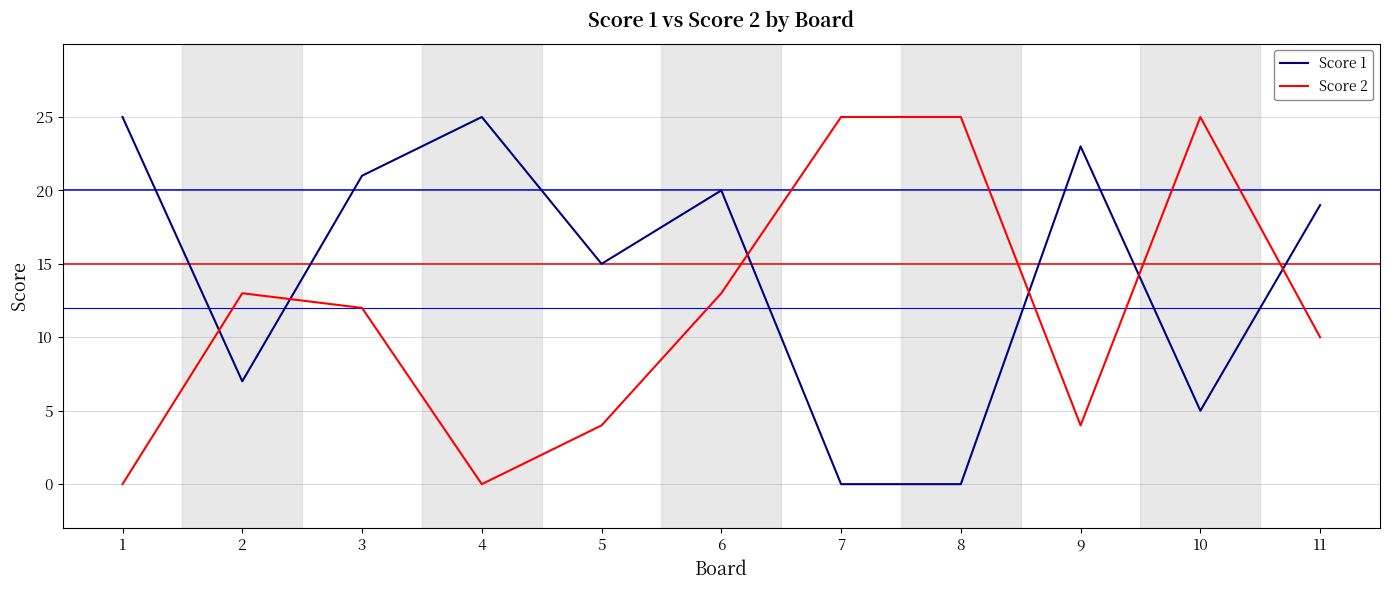

Where do Score 1 and Score 2 first cross each other?

1 and 2